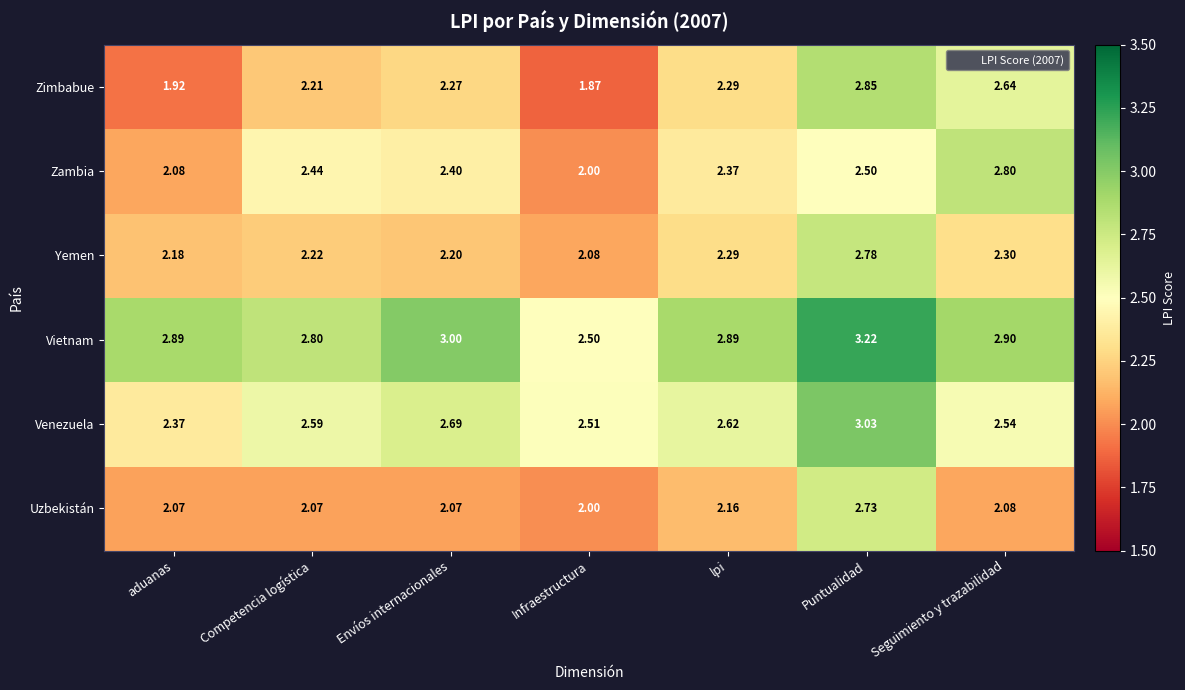

Which series has the widest spread of values?

Zimbabue